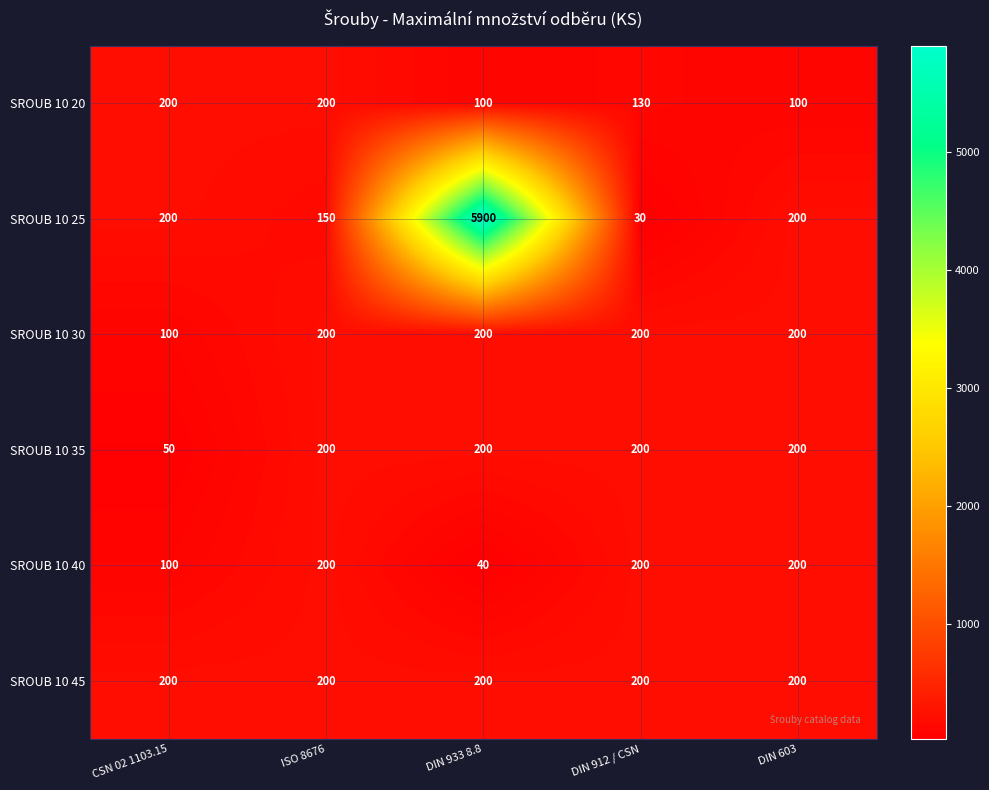

What is the spread (max minus min) of values at DIN 912 / CSN?

170